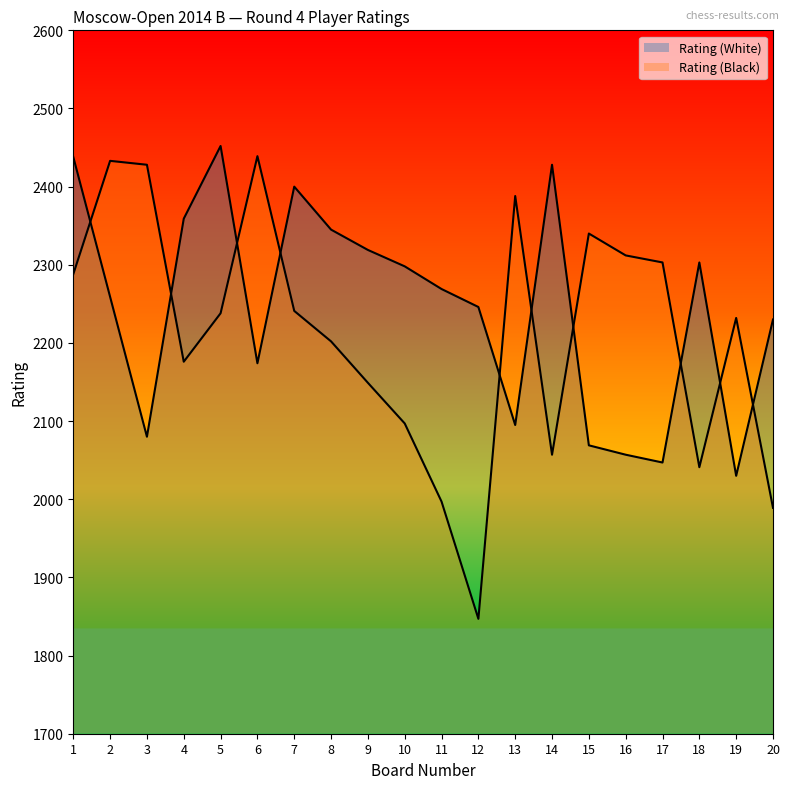

Does the chart have visible grid lines?

No